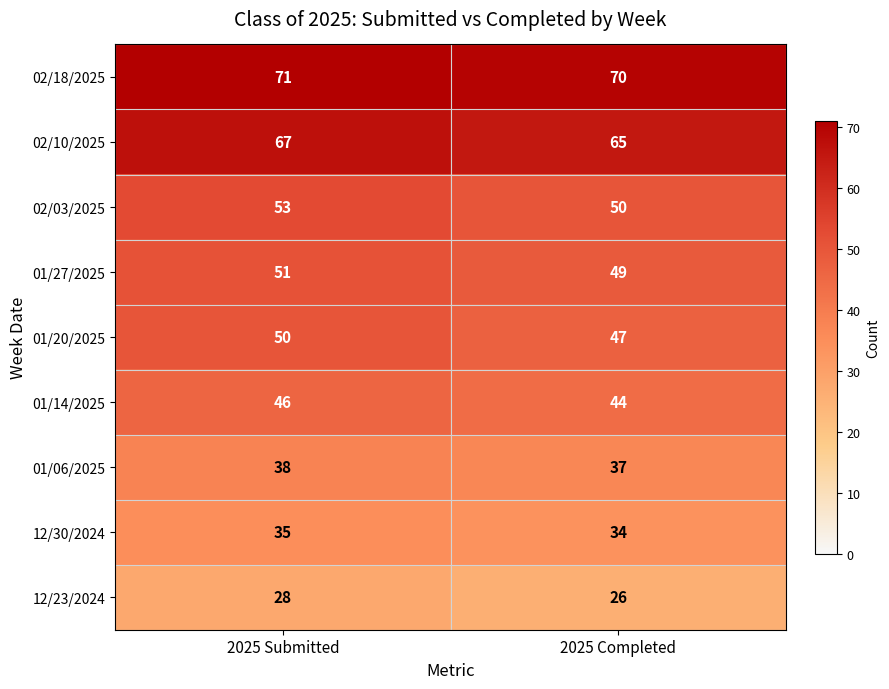

What is the difference between the highest and lowest values at 2025 Submitted?

43